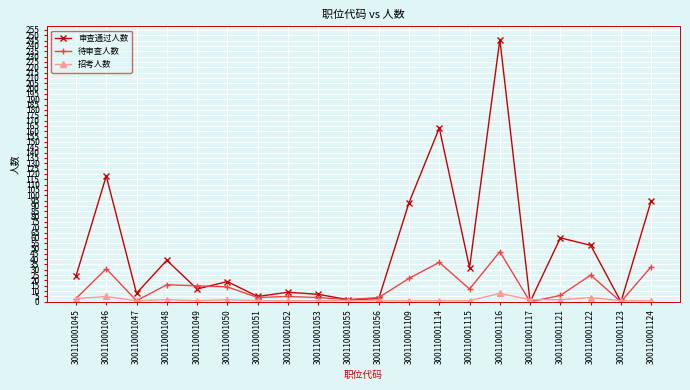

What are all the series names shown in the legend?

审查通过人数, 待审查人数, 招考人数